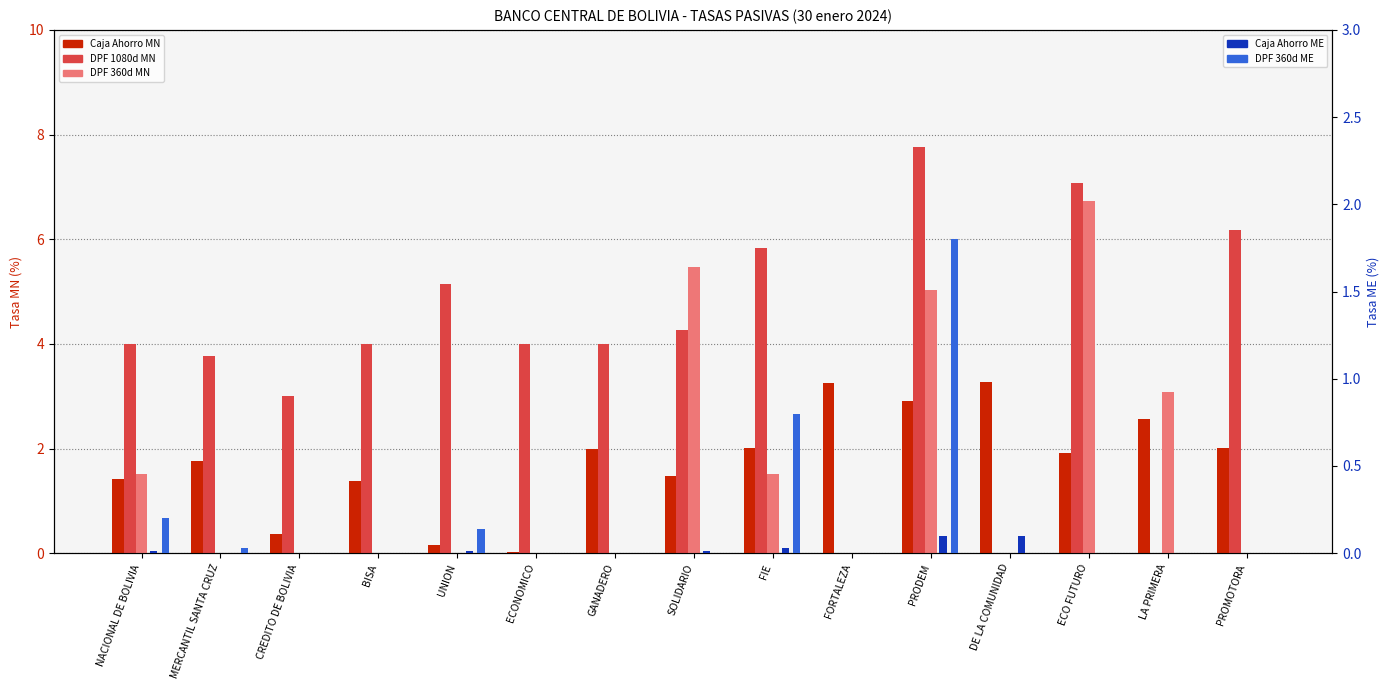

Which series has the largest total across all categories?

DPF 1080d MN